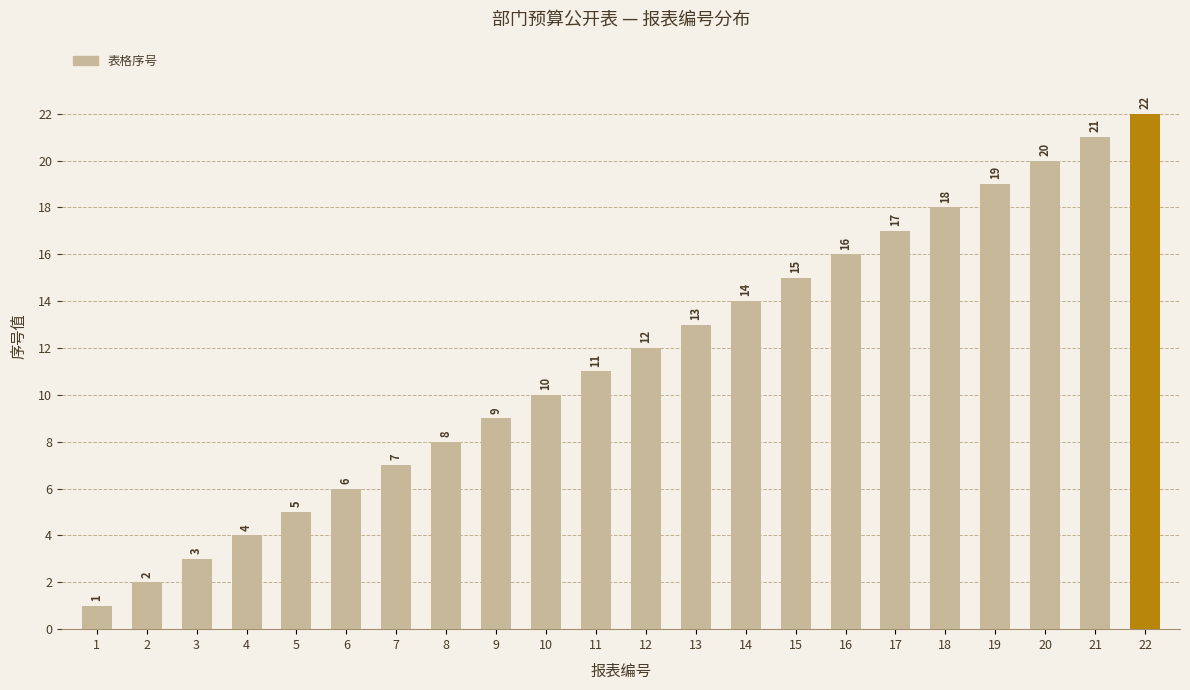

Are the bars horizontal?

No